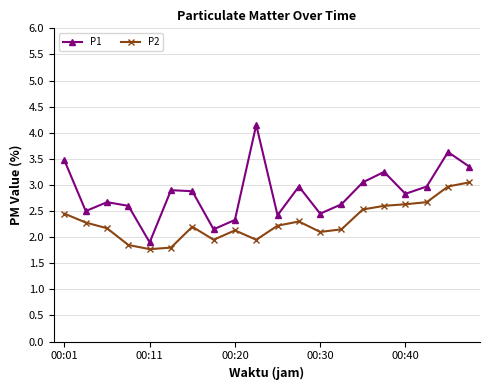

Does the chart have visible grid lines?

Yes